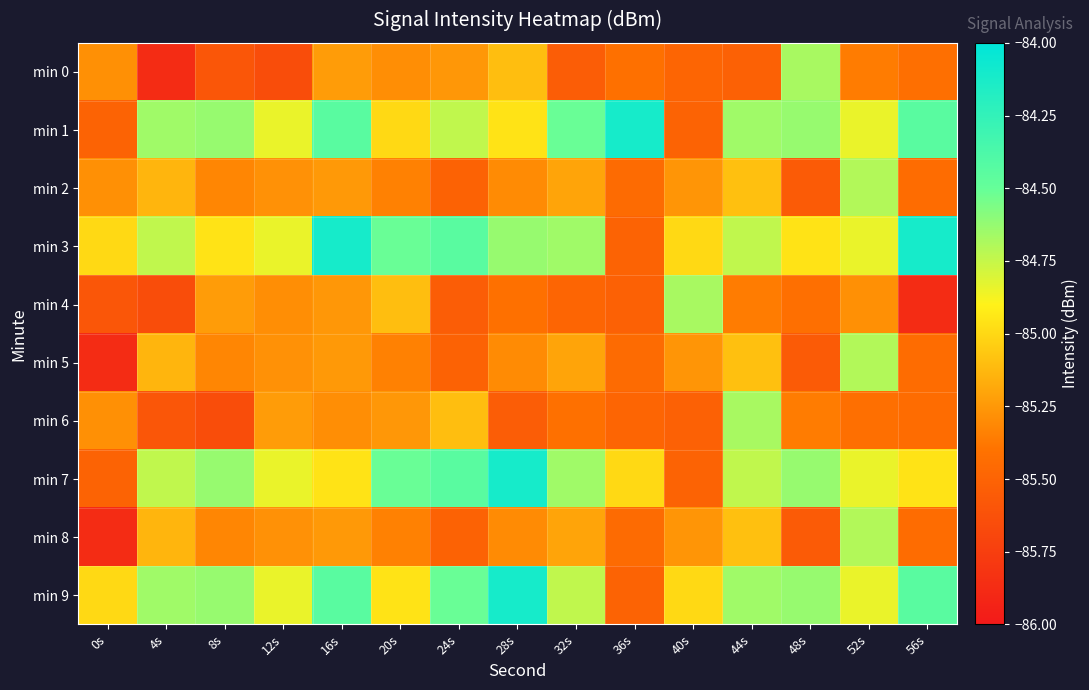

At which category does the chart reach its peak across all series?

36s